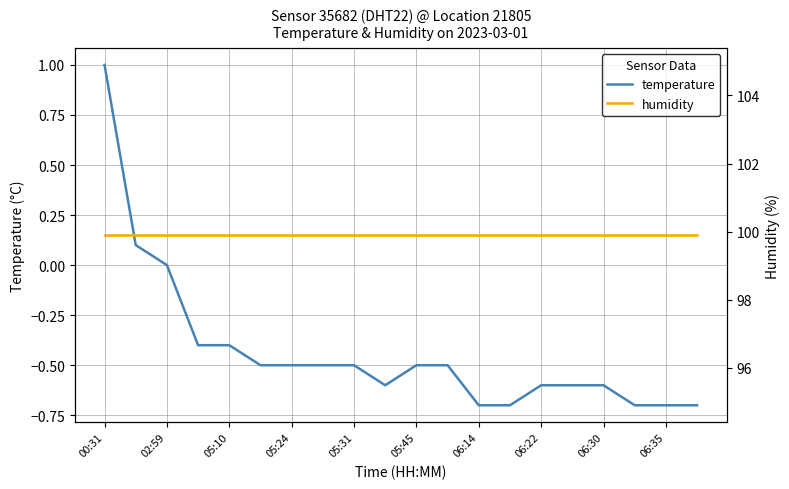

The temperature series shows -0.3 at 06:22. True or false?

False